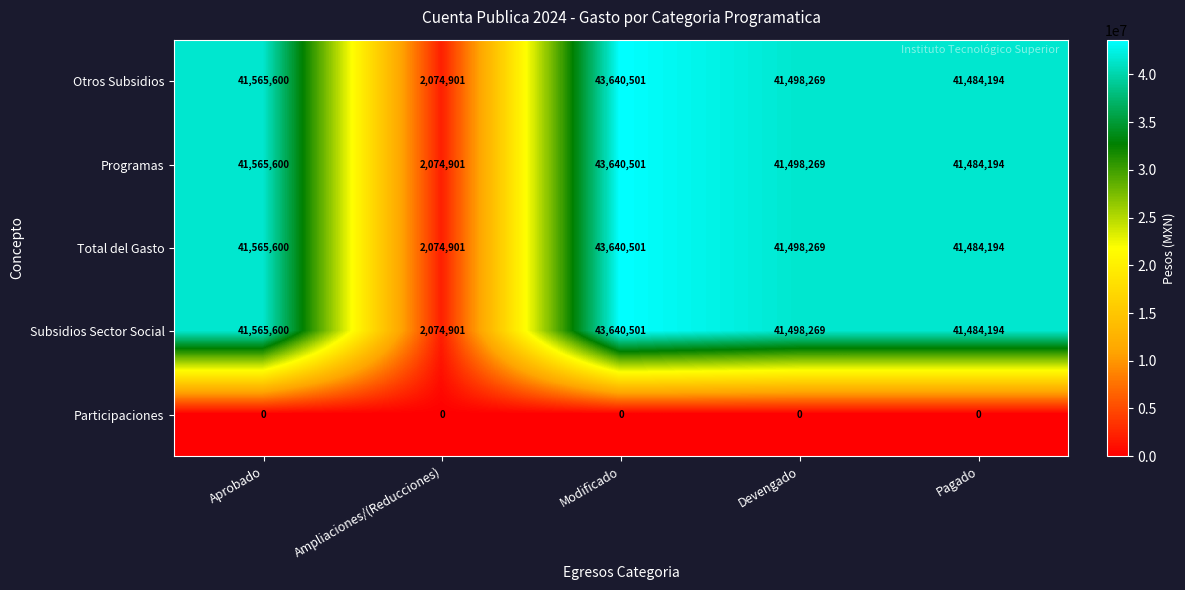

At which label does Subsidios Sector Social first exceed 41498269?

Aprobado